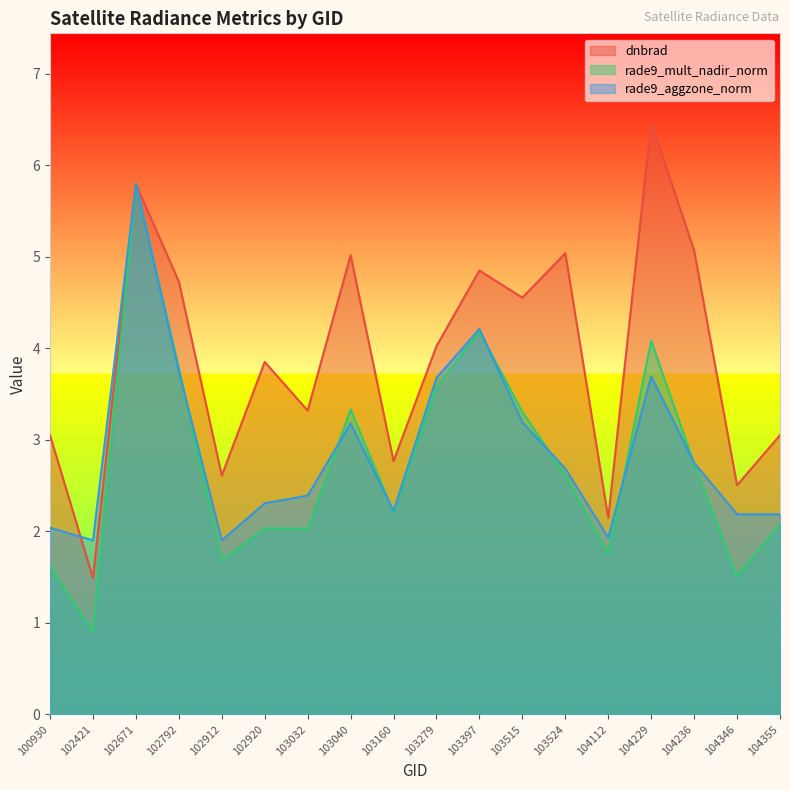

What is the highest value of the rade9_aggzone_norm series?

5.8